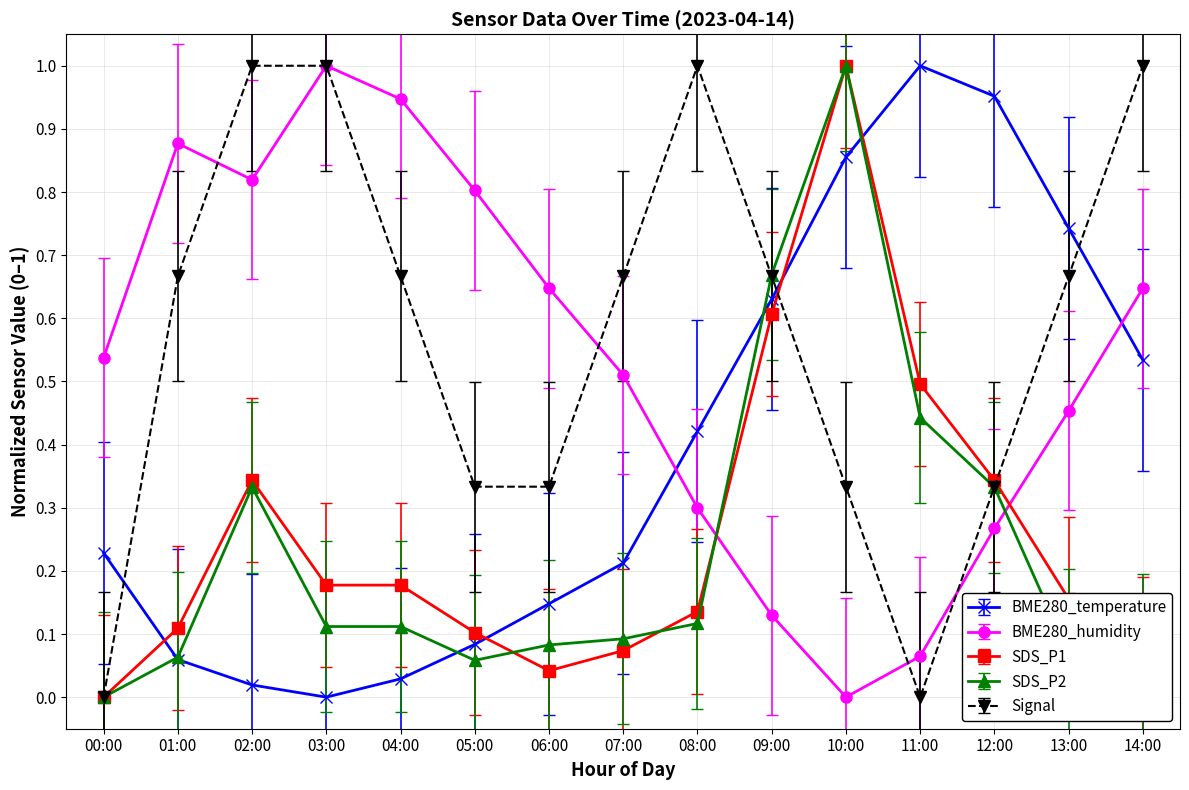

How many values in BME280_humidity are above zero?

14